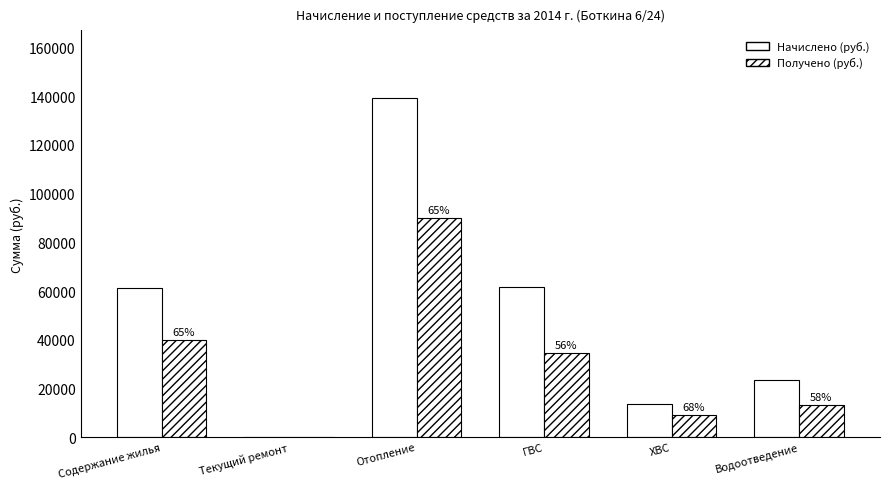

How many groups of bars are there?

6